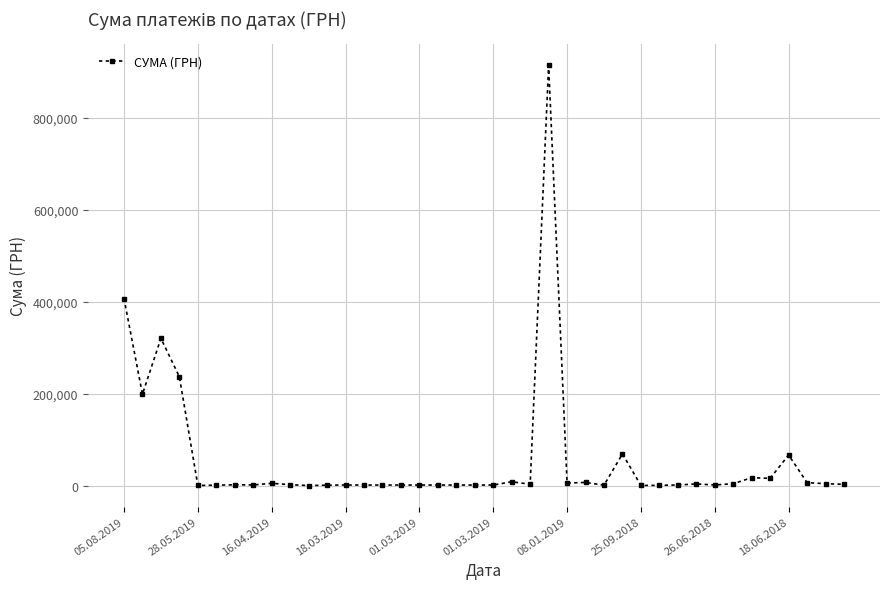

What is the smallest value displayed?

68.0